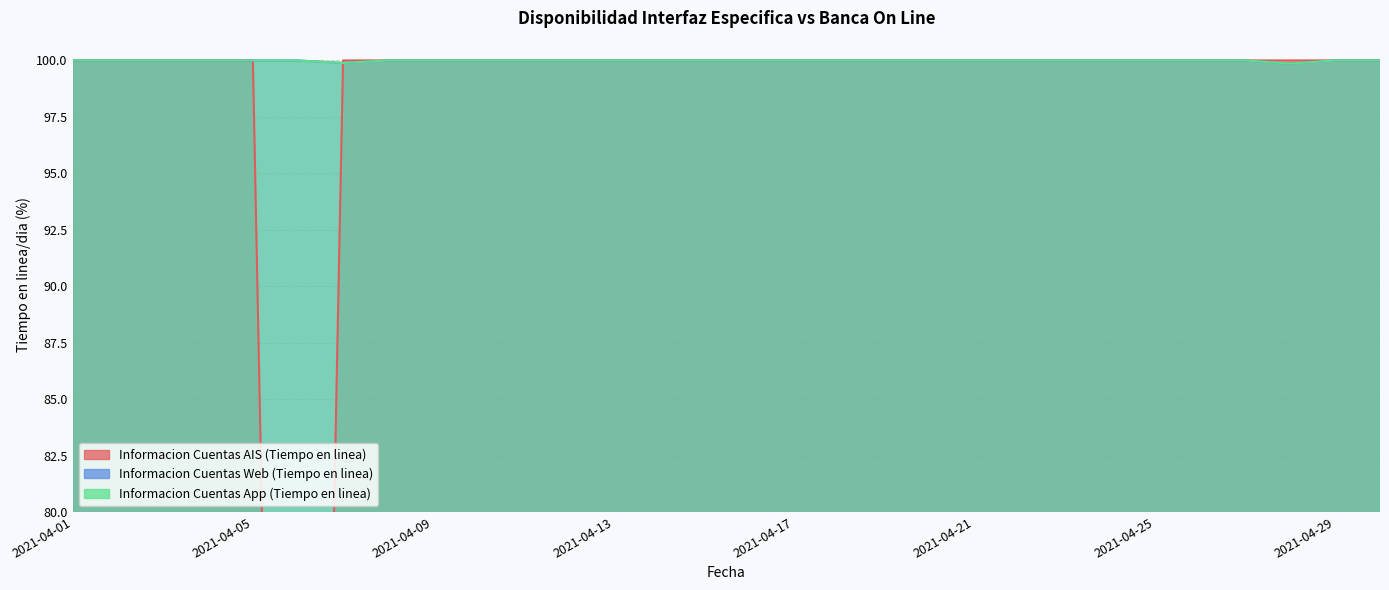

Where do Informacion Cuentas Web (Tiempo en linea) and Informacion Cuentas AIS (Tiempo en linea) first cross each other?

2021-04-06 and 2021-04-07